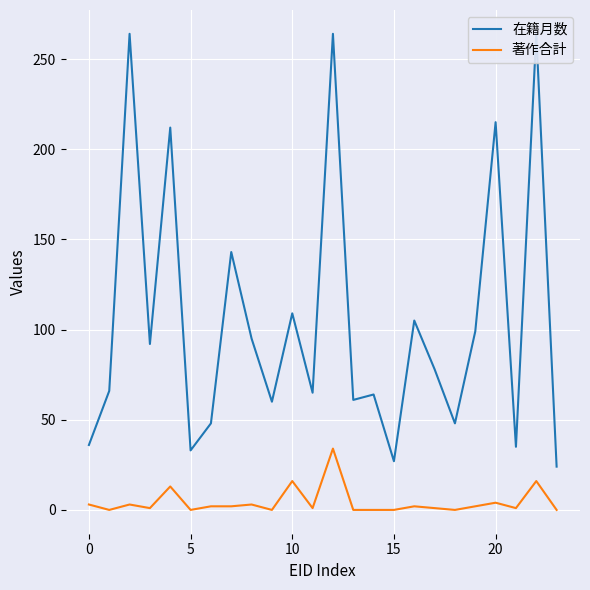

List the series in order of their overall mean, lowest first.

著作合計, 在籍月数